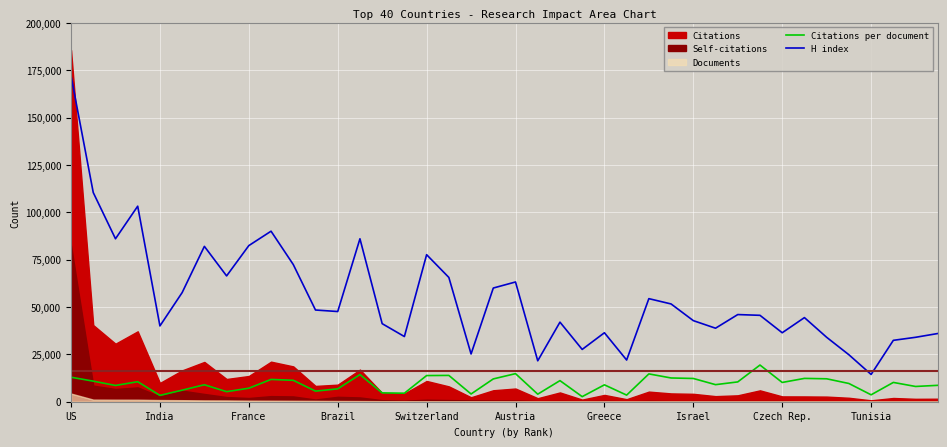

Is it true that Citations per document equals 22089.5 at US?

False